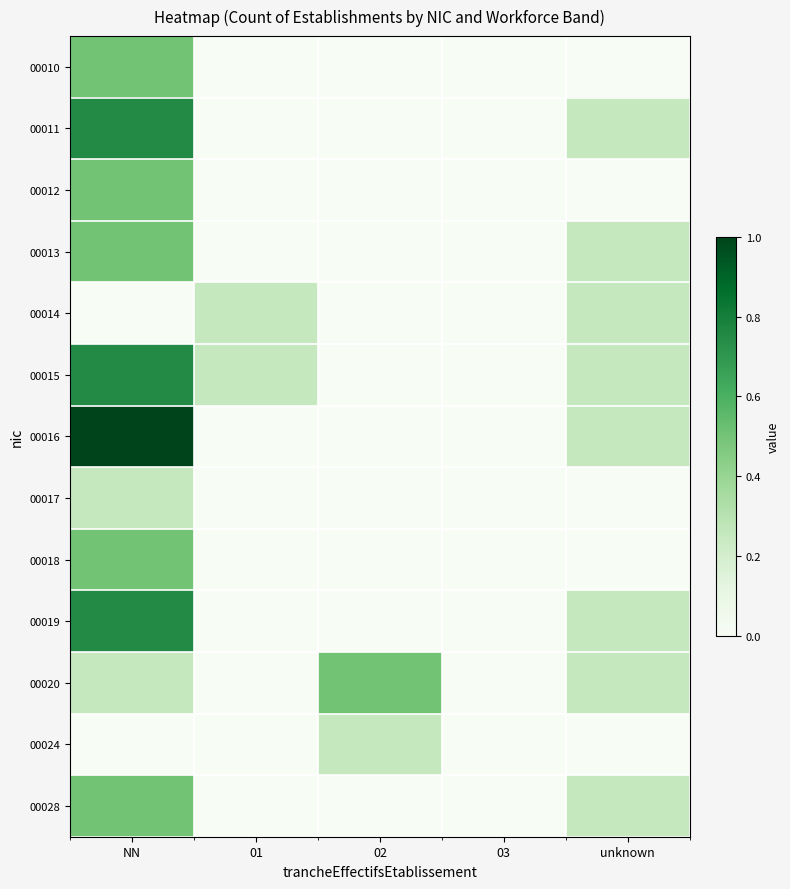

Reading left to right, list all the values displayed in this chart.

00010: NN=0.5	01=0.0	02=0.0	03=0.0	unknown=0.0
00011: NN=0.8	01=0.0	02=0.0	03=0.0	unknown=0.2
00012: NN=0.5	01=0.0	02=0.0	03=0.0	unknown=0.0
00013: NN=0.5	01=0.0	02=0.0	03=0.0	unknown=0.2
00014: NN=0.0	01=0.2	02=0.0	03=0.0	unknown=0.2
00015: NN=0.8	01=0.2	02=0.0	03=0.0	unknown=0.2
00016: NN=1.0	01=0.0	02=0.0	03=0.0	unknown=0.2
00017: NN=0.2	01=0.0	02=0.0	03=0.0	unknown=0.0
00018: NN=0.5	01=0.0	02=0.0	03=0.0	unknown=0.0
00019: NN=0.8	01=0.0	02=0.0	03=0.0	unknown=0.2
00020: NN=0.2	01=0.0	02=0.5	03=0.0	unknown=0.2
00024: NN=0.0	01=0.0	02=0.2	03=0.0	unknown=0.0
00028: NN=0.5	01=0.0	02=0.0	03=0.0	unknown=0.2